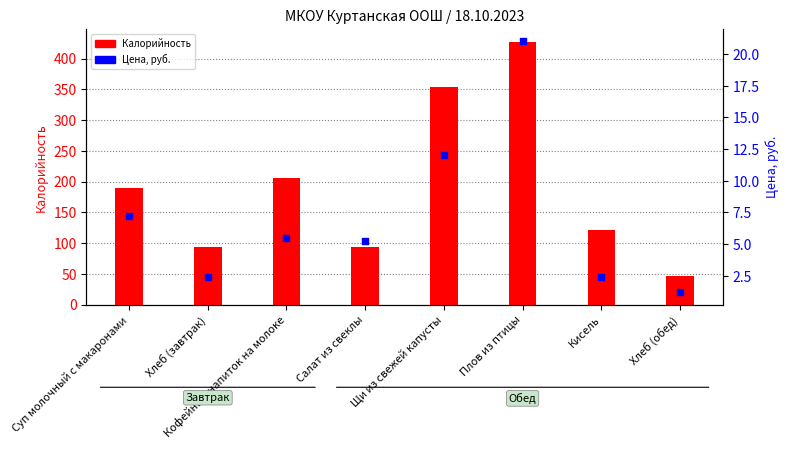

At how many categories does at least one series exceed 380?

1